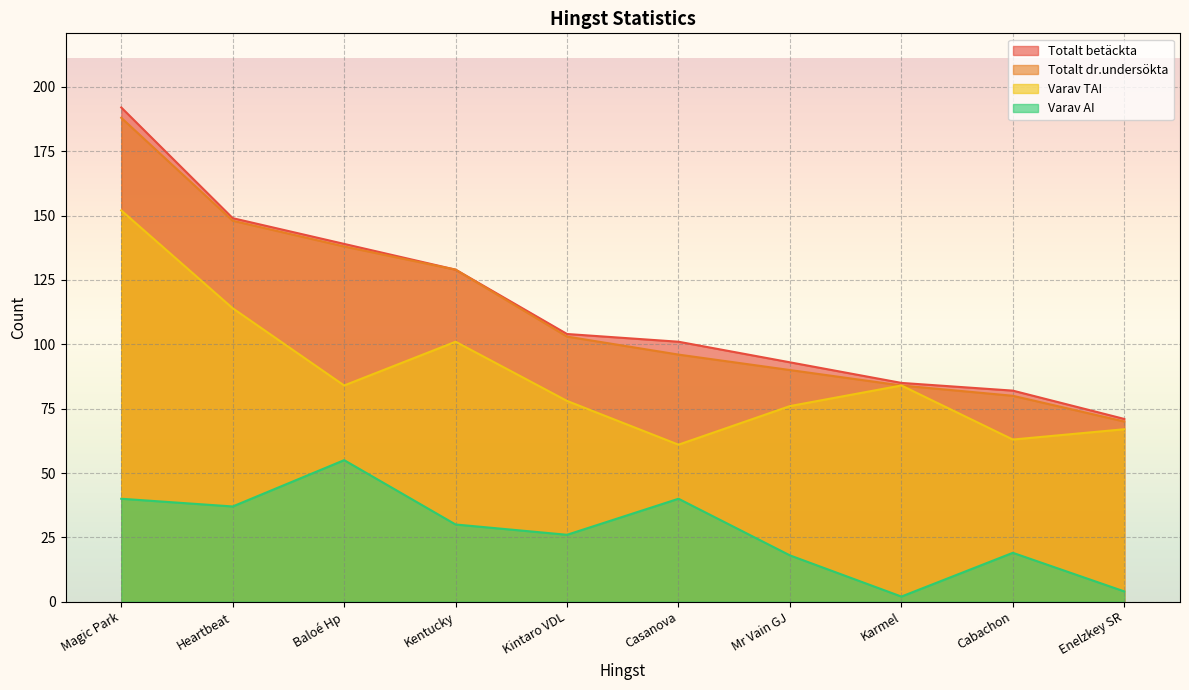

What is the value of the Totalt betäckta point at the 6th from the left?

101